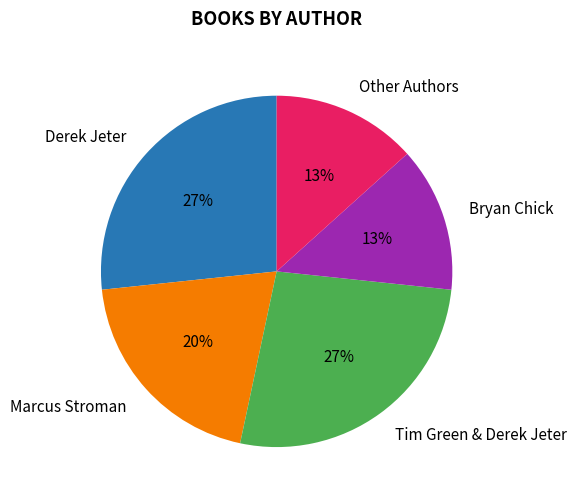

Combined, do Derek Jeter and Bryan Chick account for over 50%?

No